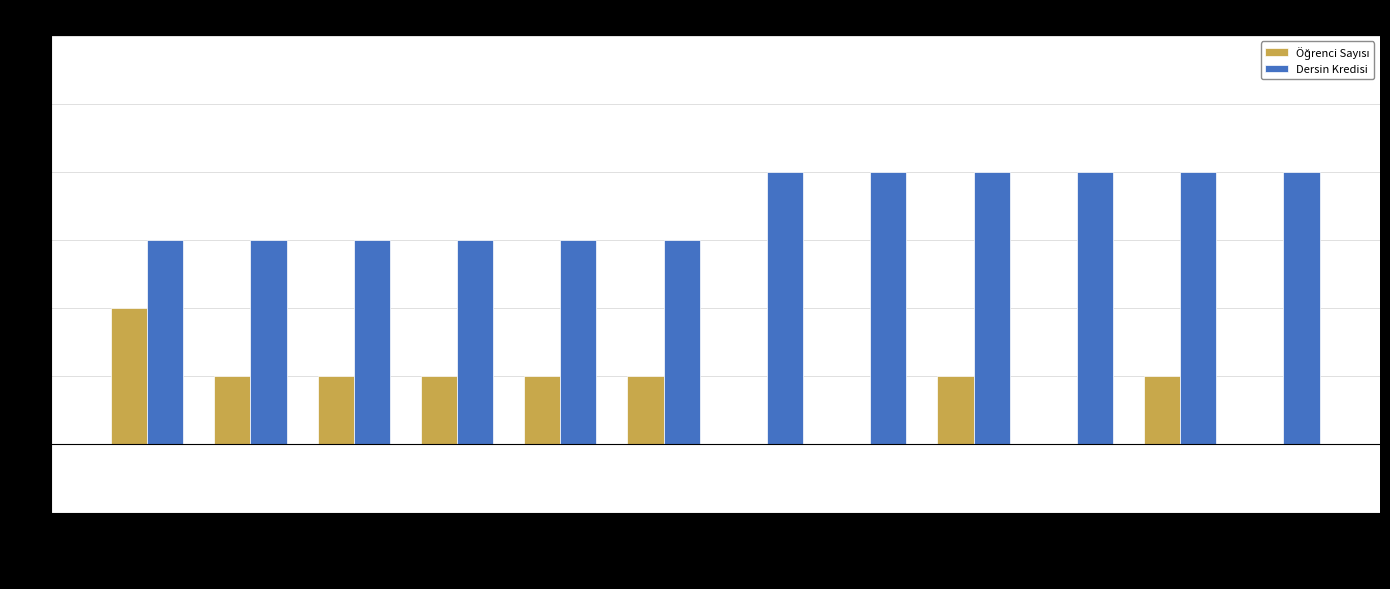

Does the chart contain stacked bars?

No